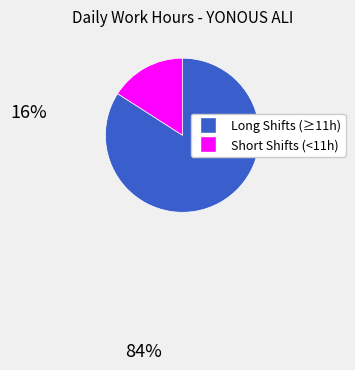

Does any single category account for the majority?

Yes